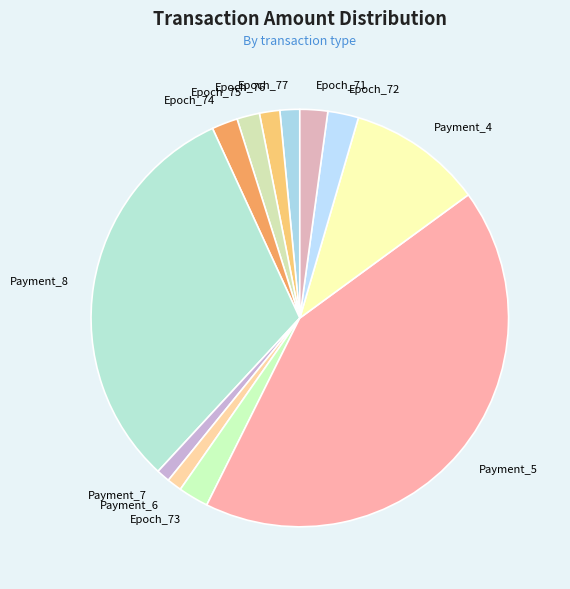

The Epoch_74 slice represents 2% of the pie. True or false?

True